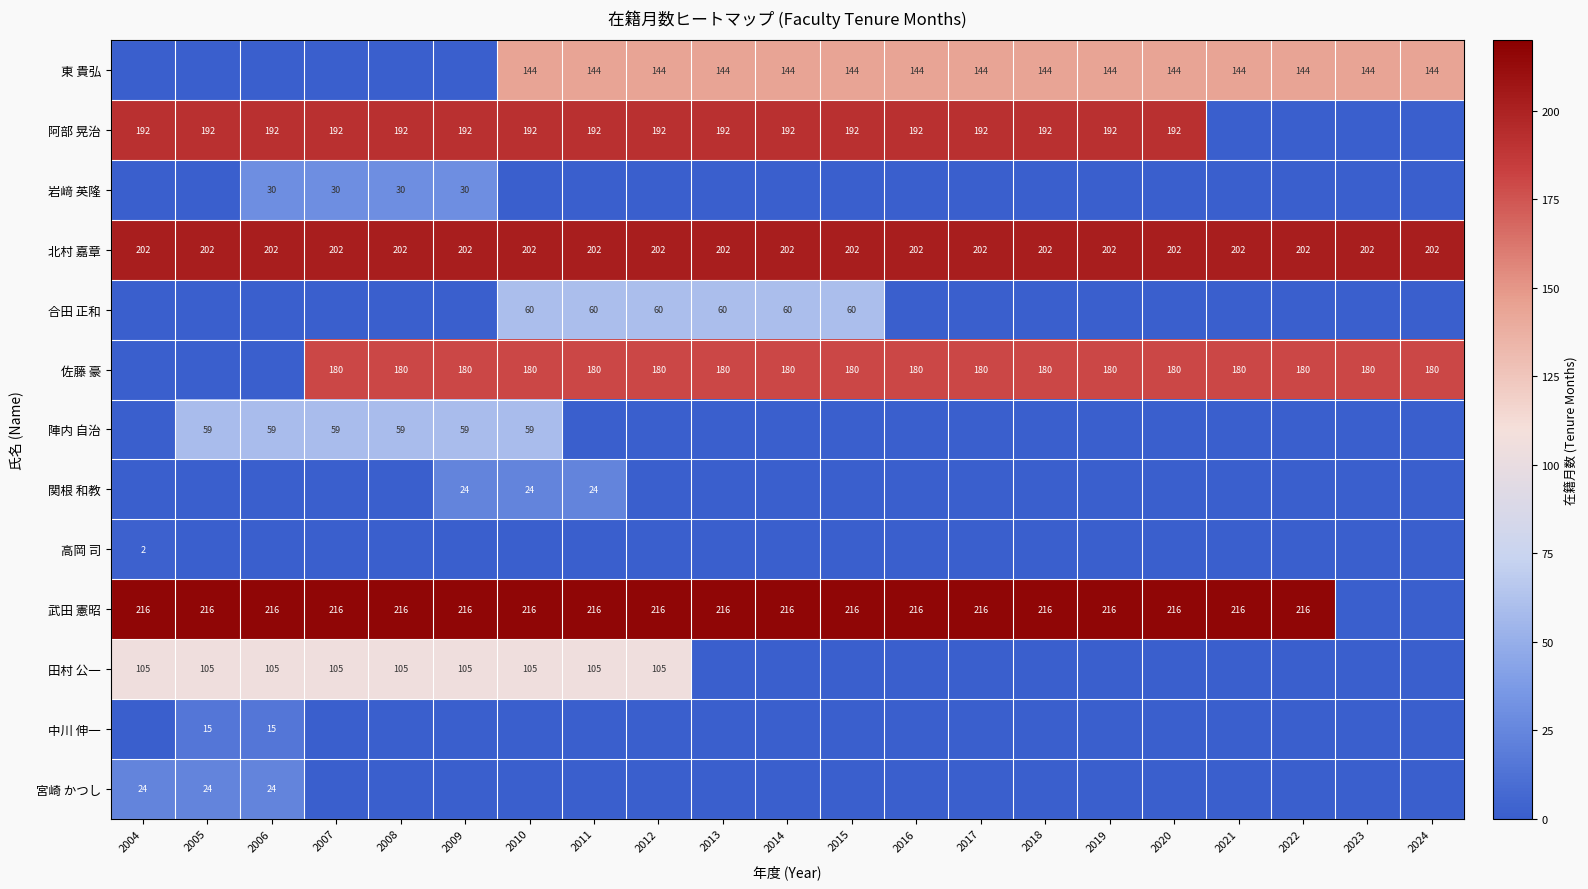

Is the value of 北村 嘉章 at 2018 greater than the value of 佐藤 豪 at 2017?

Yes